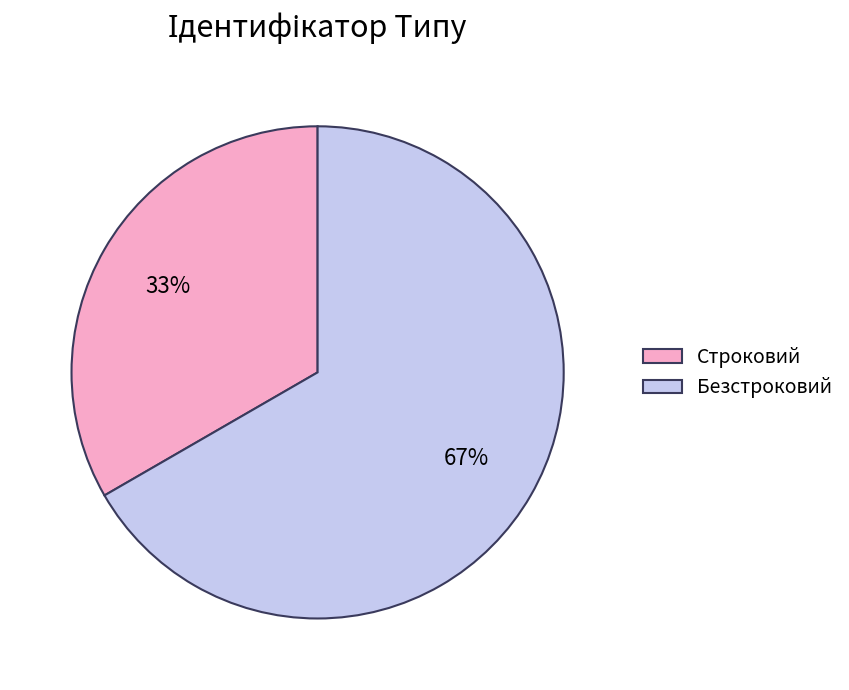

Which category has the smallest portion of the pie?

Строковий